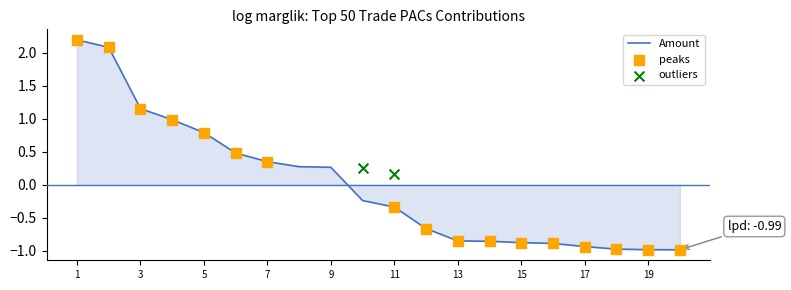

What is the change in value from 13 to 19?

-0.1